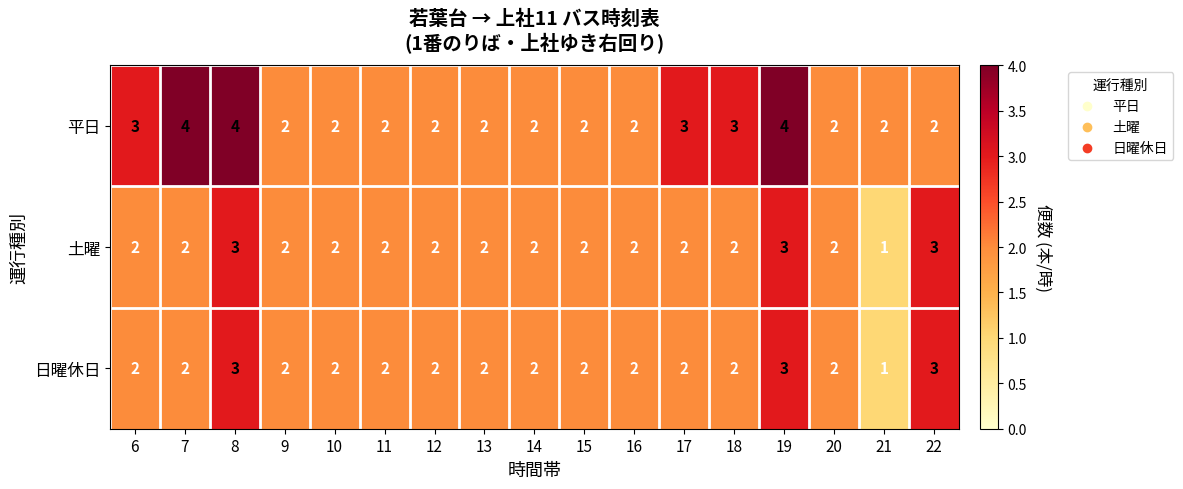

Which series changed the most between 7 and 10?

平日